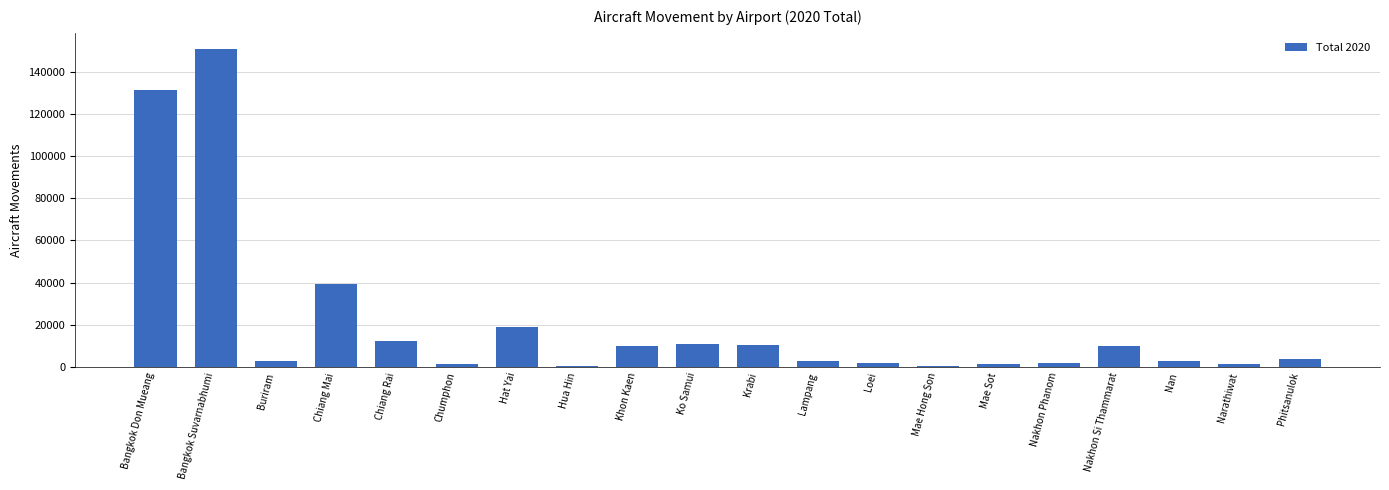

What is the average value?

20707